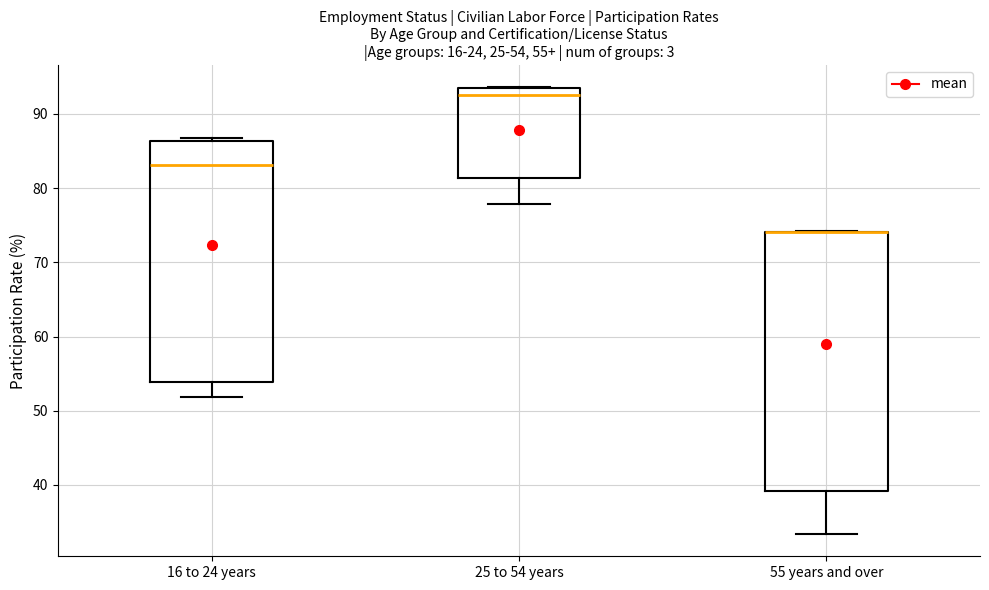

Which box is the tallest, from its lower edge to its upper edge?

55 years and over